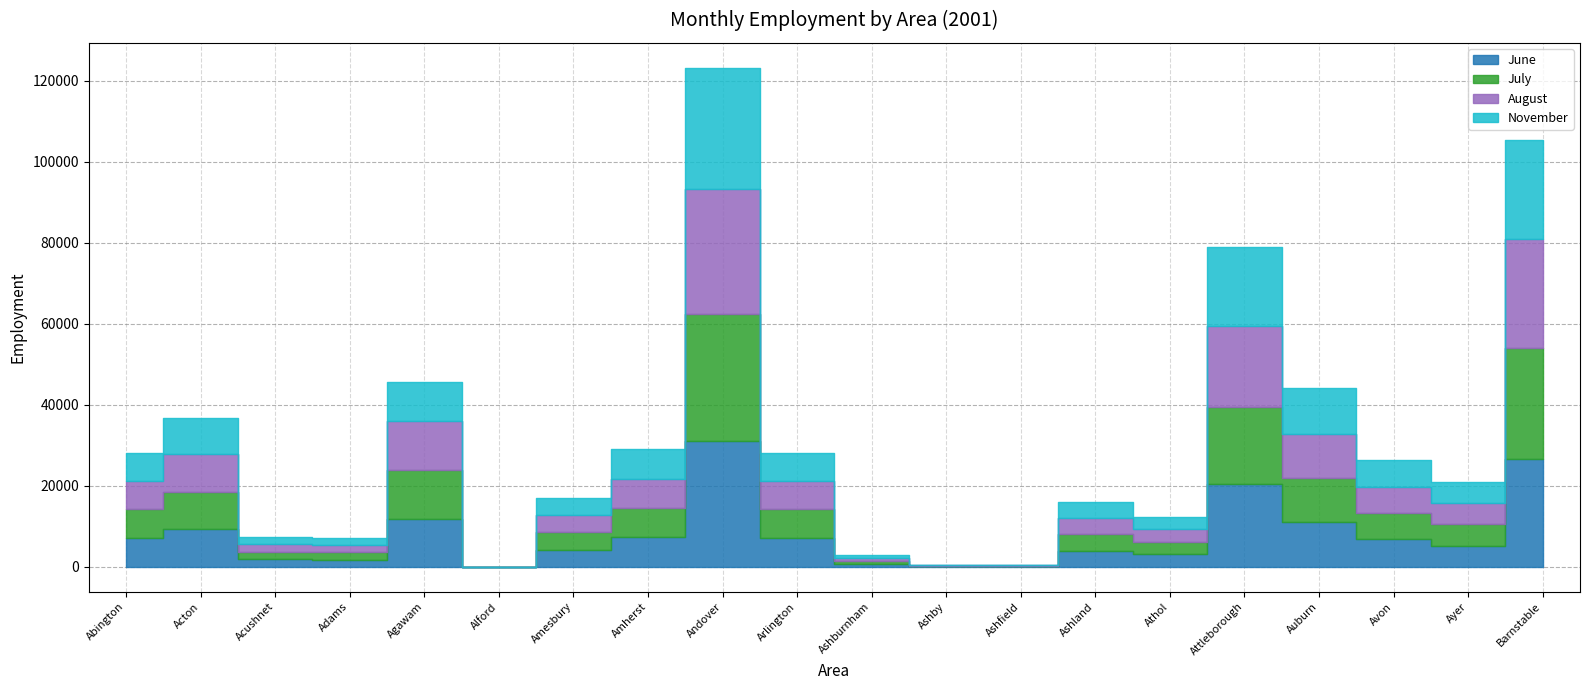

What is the average value of the July series?

7964